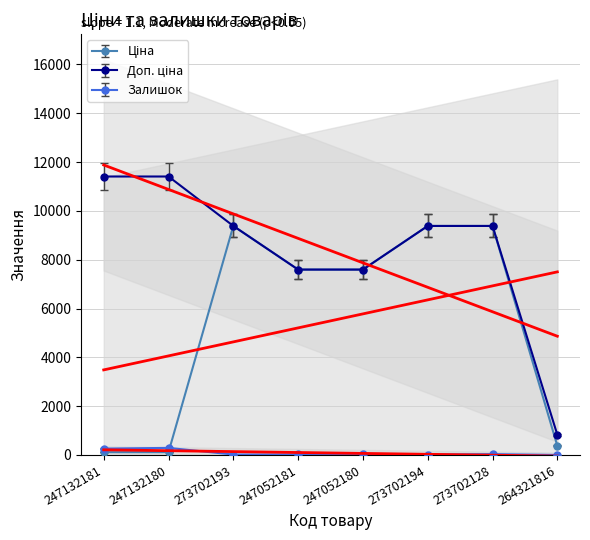

What is the sum of all Ціна values?

43951.0